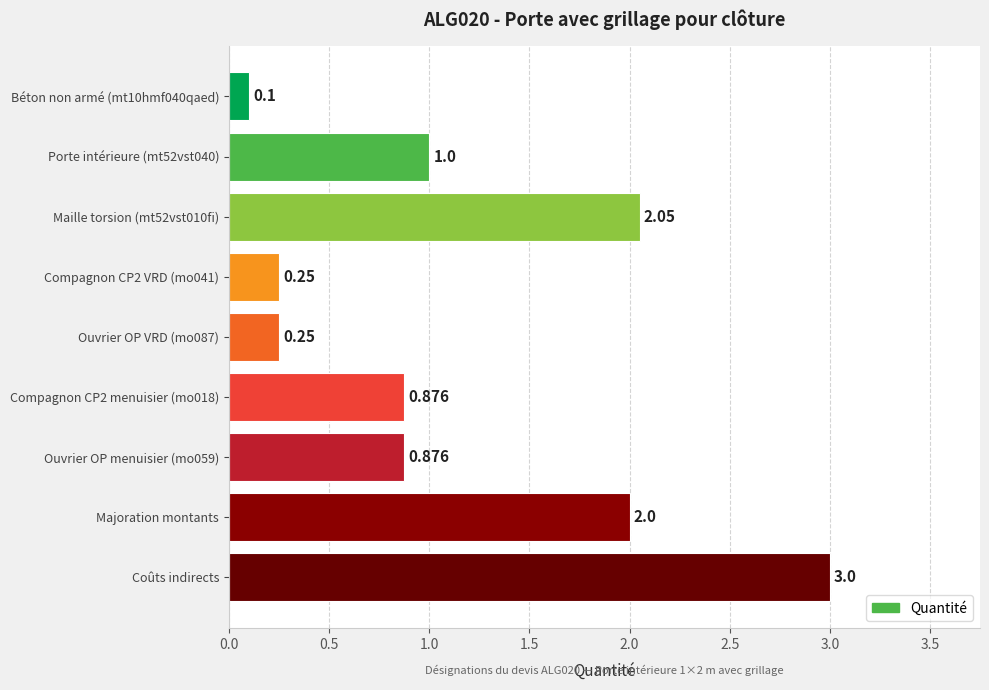

How many bars are there in total?

9